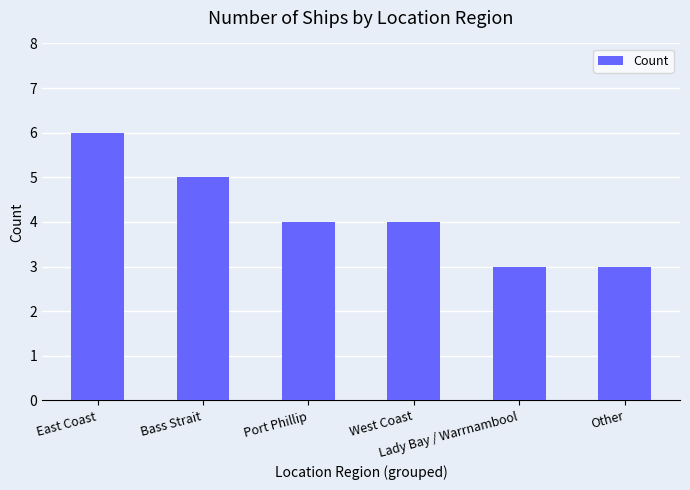

How many distinct data groups are displayed?

1